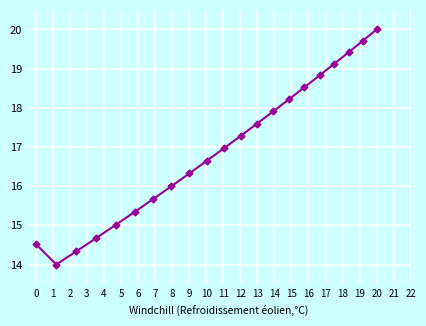

What is the minimum value shown in the chart?

14.0